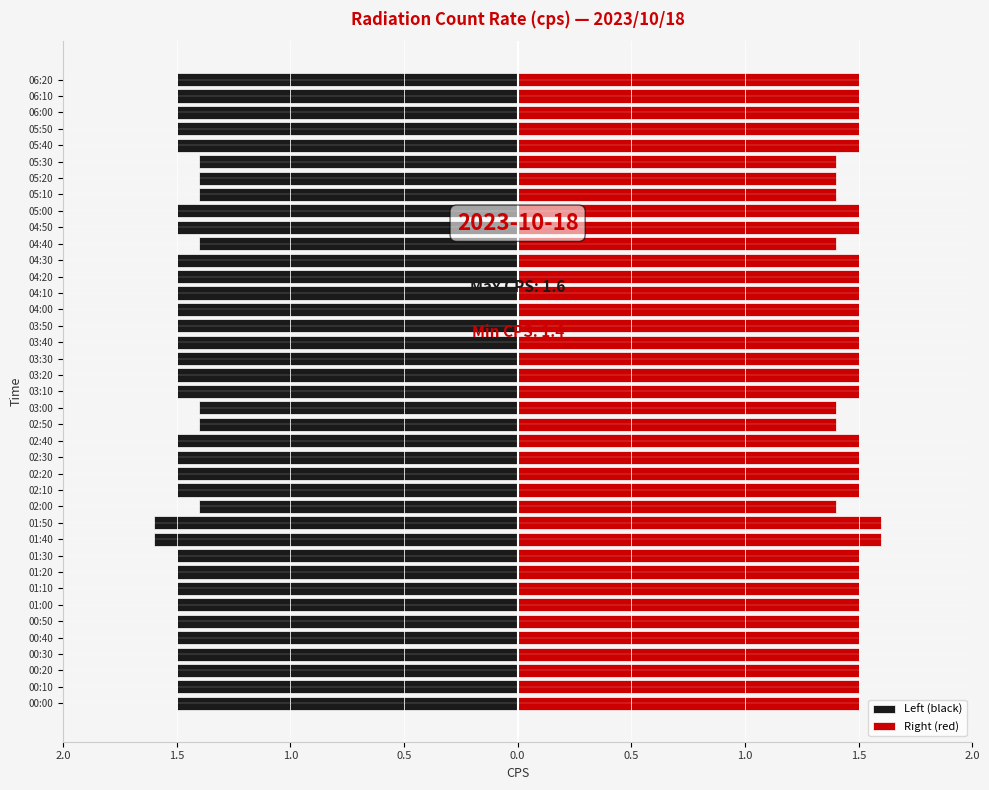

Which has a higher value, 03:00 or 00:40?

03:00